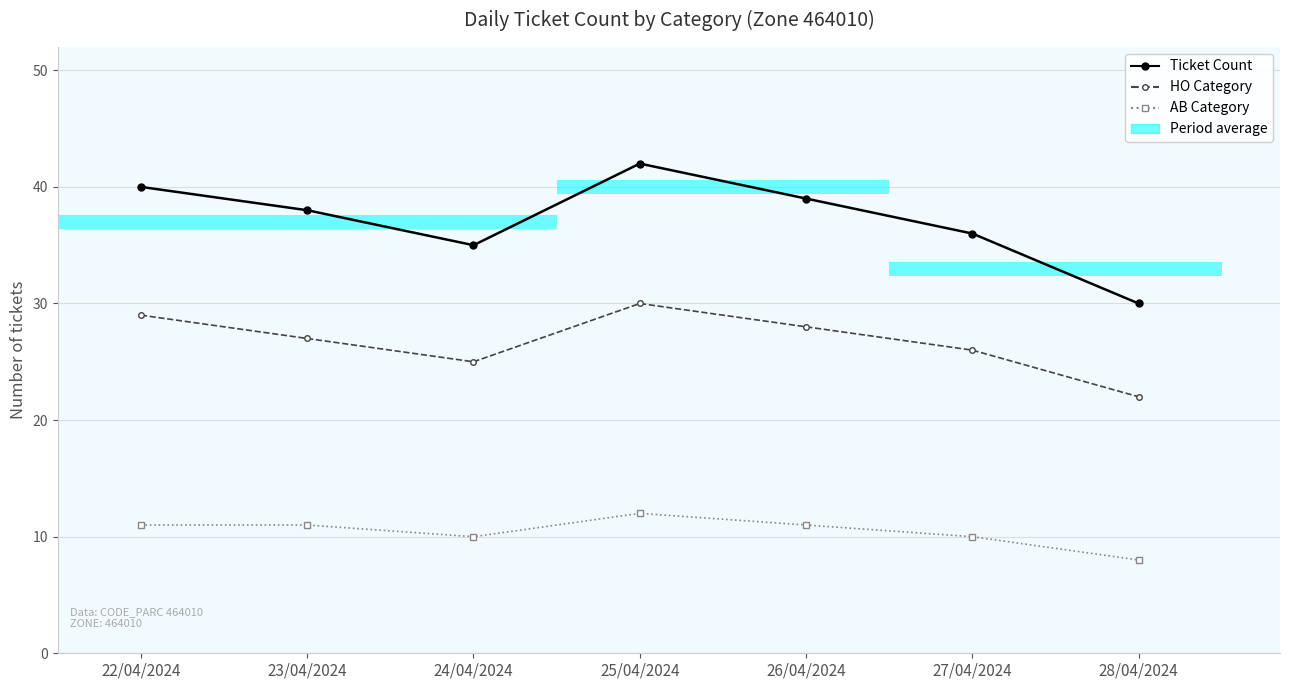

Reading right to left, list all the values displayed in this chart.

Ticket Count: 30	36	39	42	35	38	40
HO Category: 22	26	28	30	25	27	29
AB Category: 8	10	11	12	10	11	11